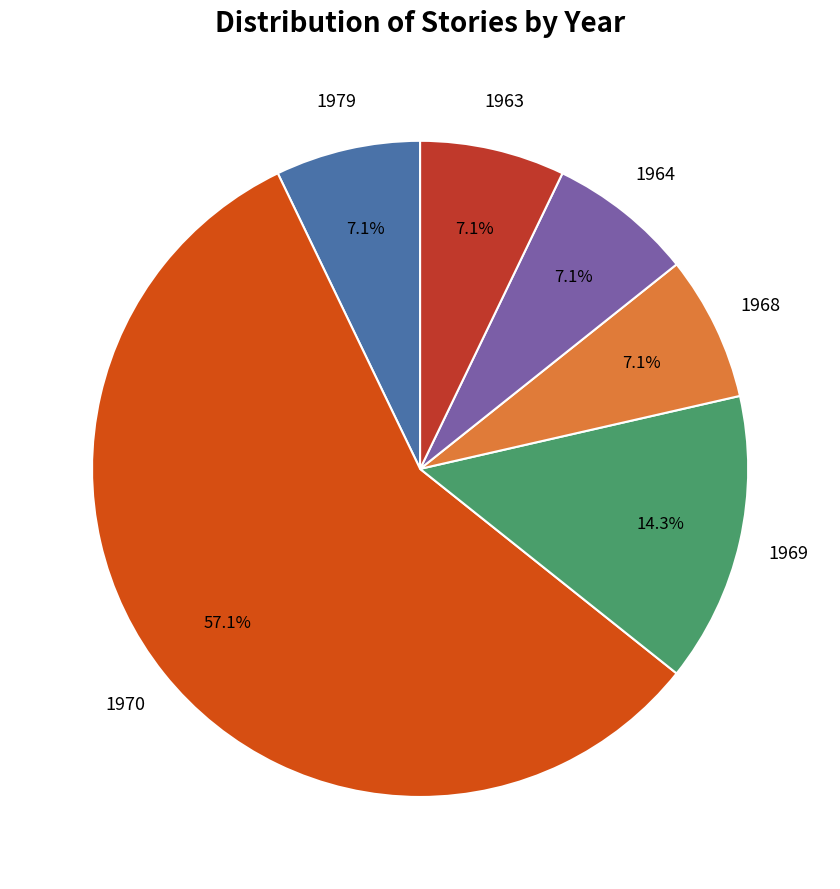

Count the number of slices in the pie.

6